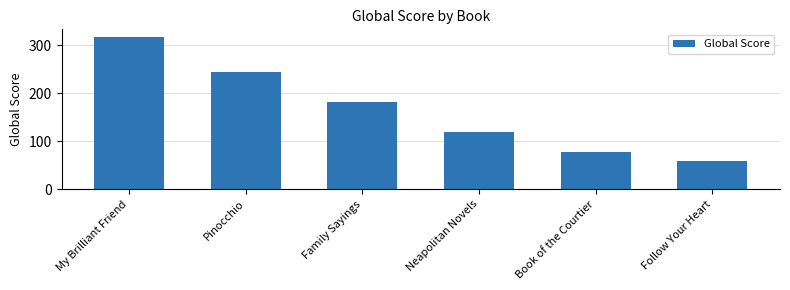

What is the difference between the maximum and minimum values?

259